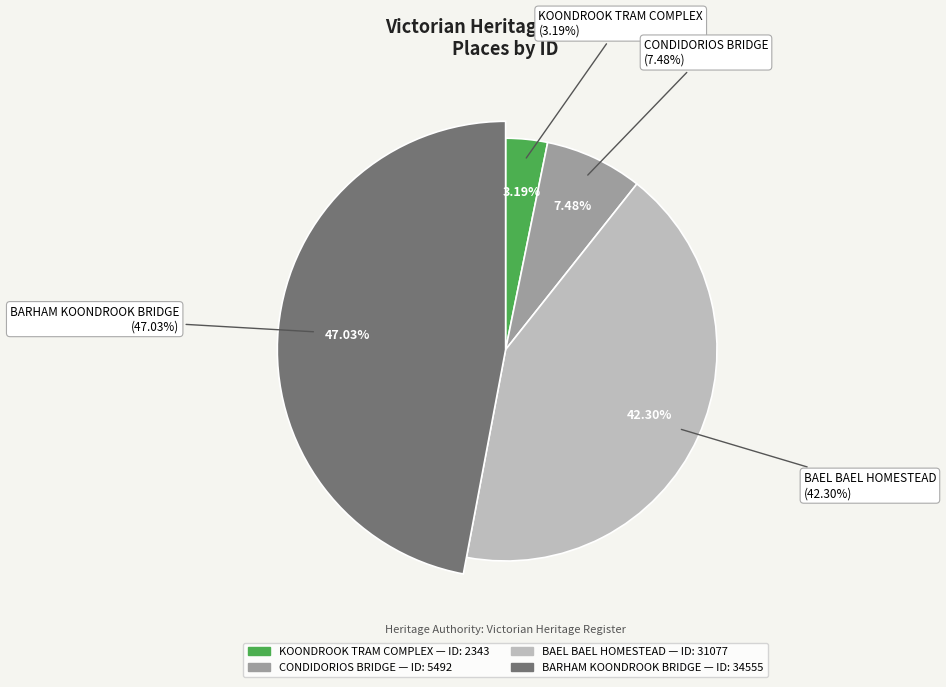

Does CONDIDORIOS BRIDGE represent more than half of the total?

No